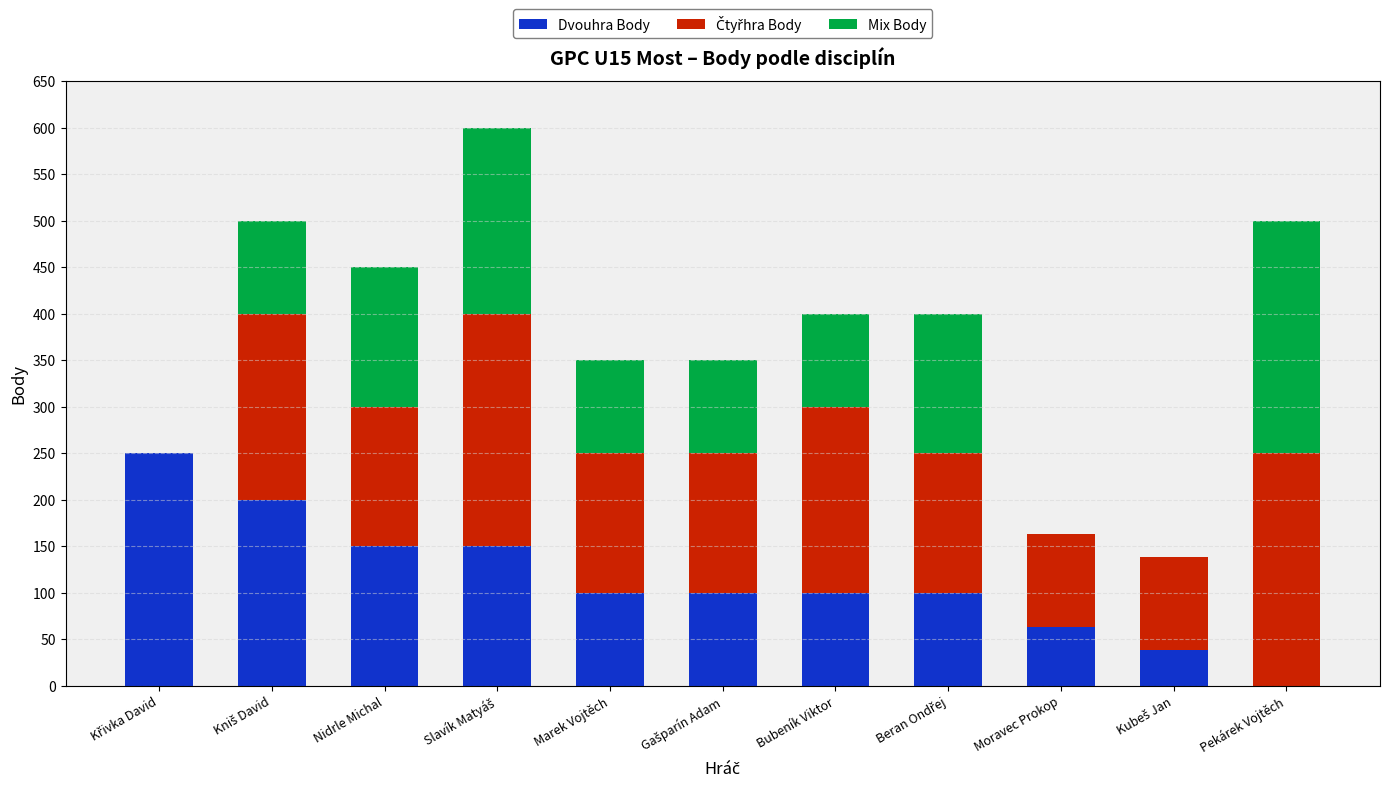

Is it true that Dvouhra Body equals 63 at Moravec Prokop?

True